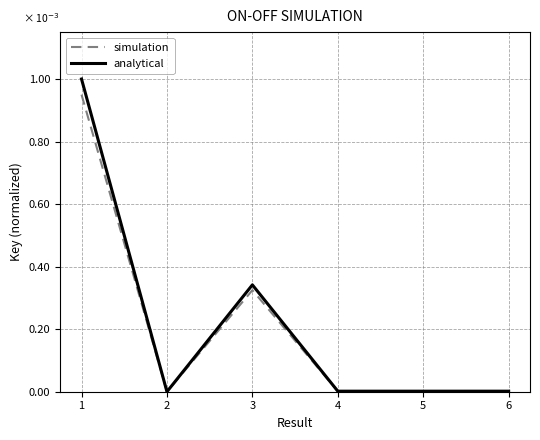

Which series has the largest range (max minus min)?

analytical